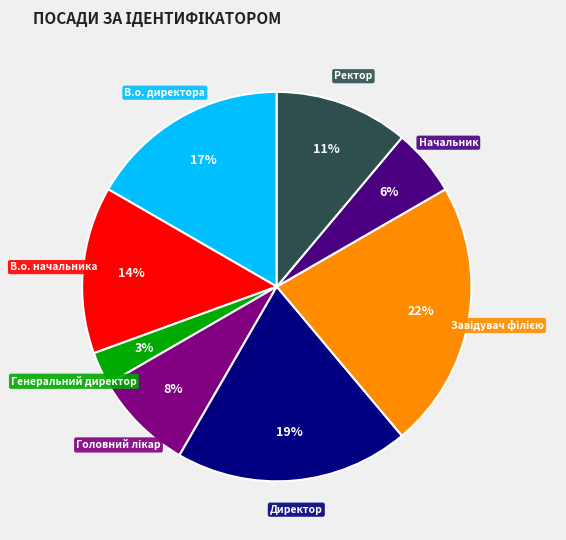

How many segments does this pie chart have?

8